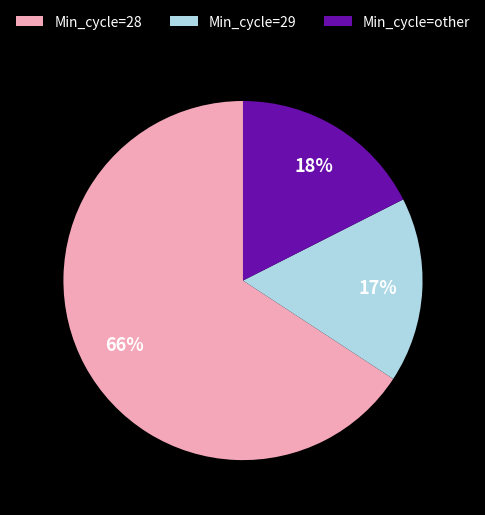

Rank the categories by value from highest to lowest.

Min_cycle=28, Min_cycle=other, Min_cycle=29